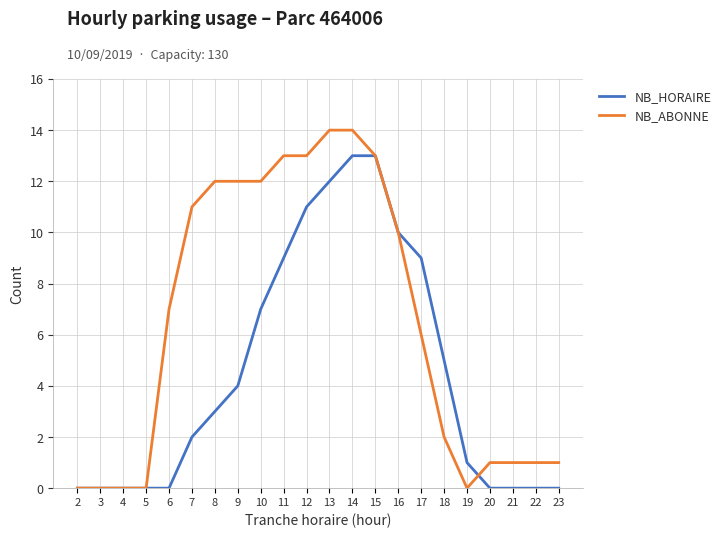

Rank the series by their maximum value, from highest to lowest.

NB_ABONNE, NB_HORAIRE